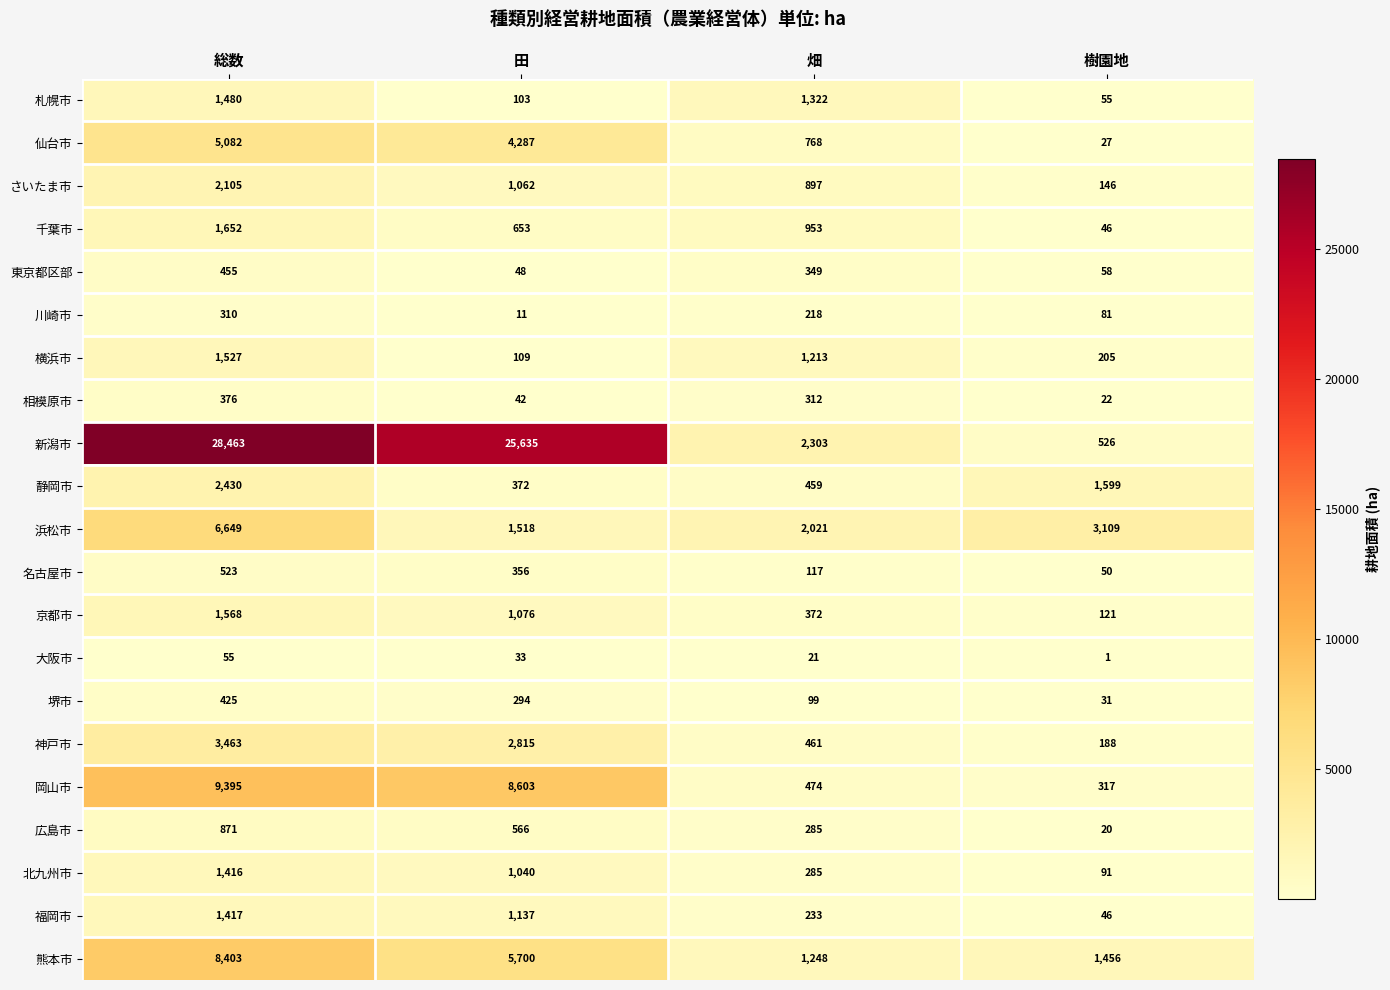

Is it true that 熊本市 equals 8403 at 総数?

True